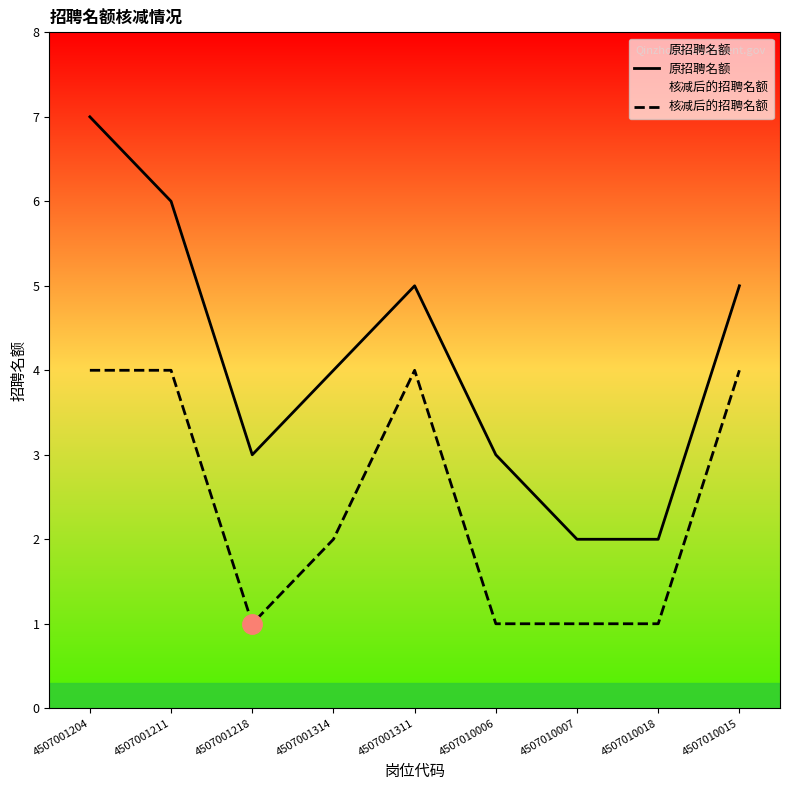

At how many categories does at least one series exceed 2?

7